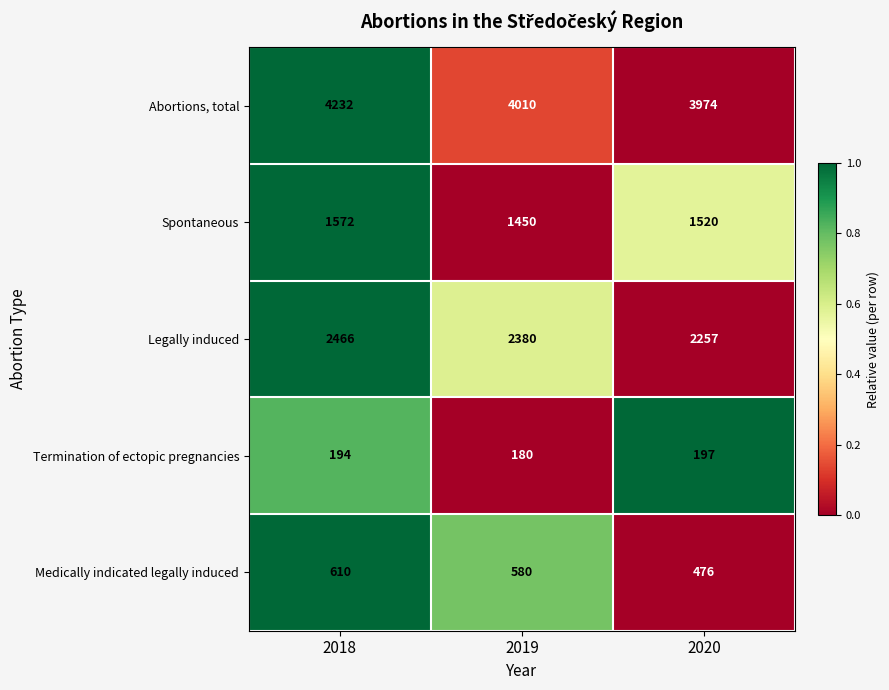

Rank the series by their maximum value, from lowest to highest.

Termination of ectopic pregnancies, Medically indicated legally induced, Spontaneous, Legally induced, Abortions, total